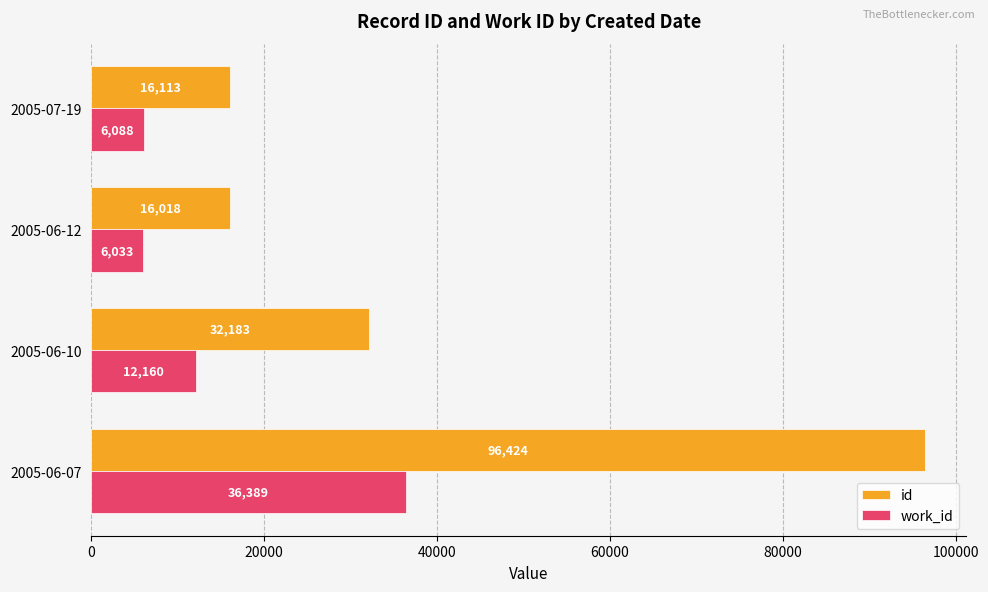

What is the sum of all id values?

160738